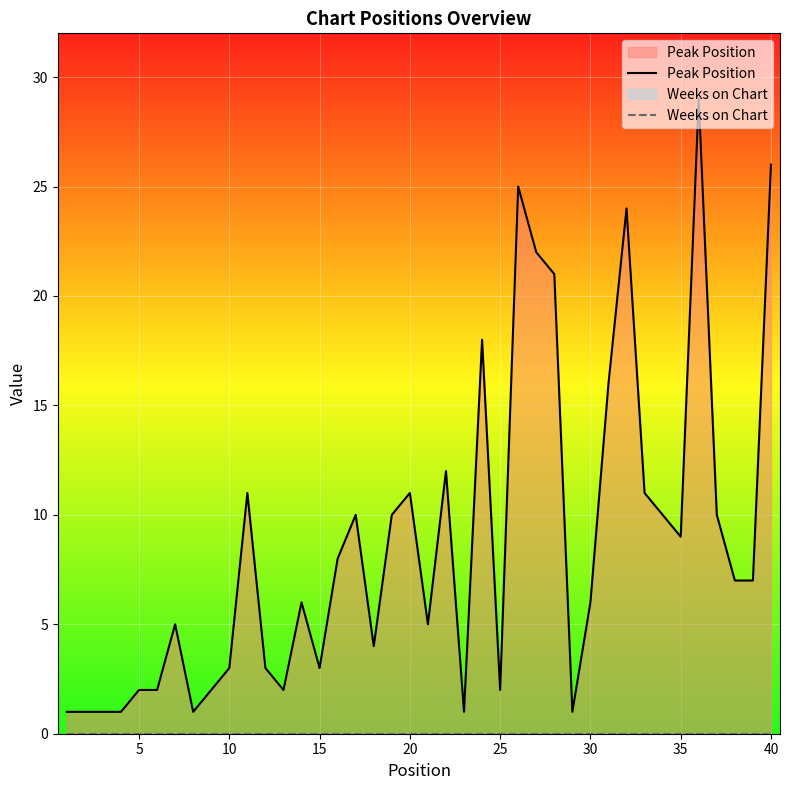

Reading left to right, transcribe all the data shown in this chart.

Peak Position: 1	1	1	1	2	2	5	1	2	3	11	3	2	6	3	8	10	4	10	11	5	12	1	18	2	25	22	21	1	6	16	24	11	10	9	29	10	7	7	26
Weeks on Chart: 0	0	0	0	0	0	0	0	0	0	0	0	0	0	0	0	0	0	0	0	0	0	0	0	0	0	0	0	0	0	0	0	0	0	0	0	0	0	0	0